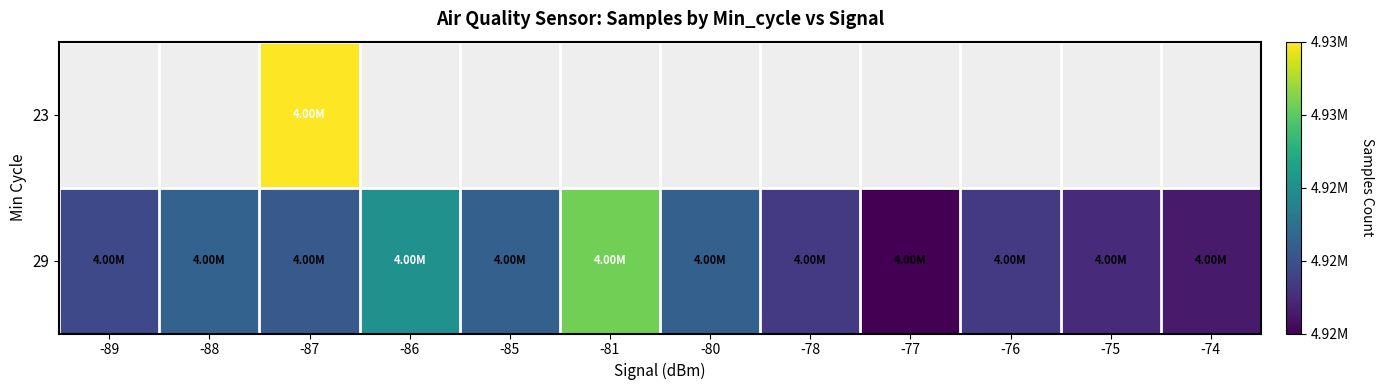

Rank the series by their average value, from lowest to highest.

23, 29